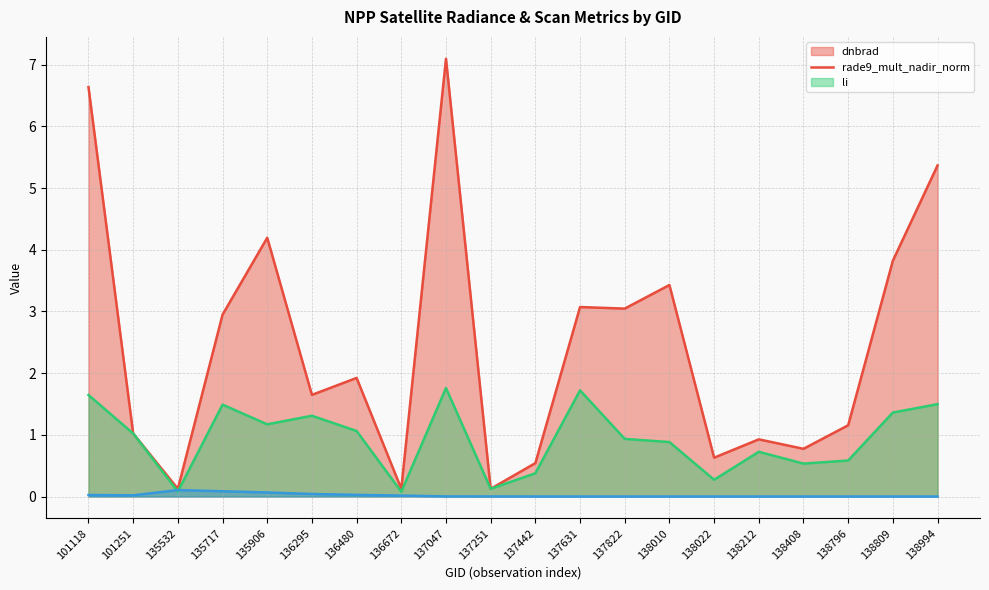

Between 101118 and 138022, which series saw the biggest shift?

dnbrad